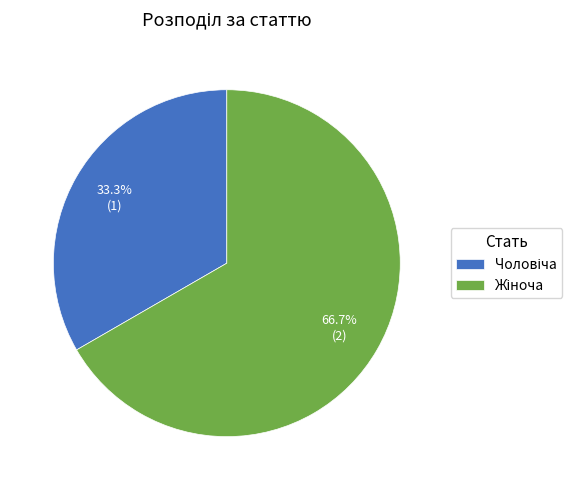

Is there any slice that represents more than half of the pie?

Yes